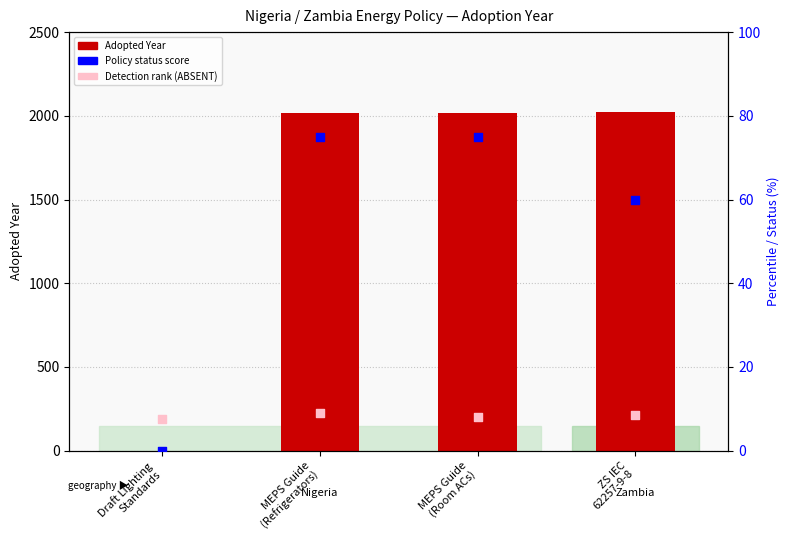

Which series contains the lowest Y value?

Adopted Year